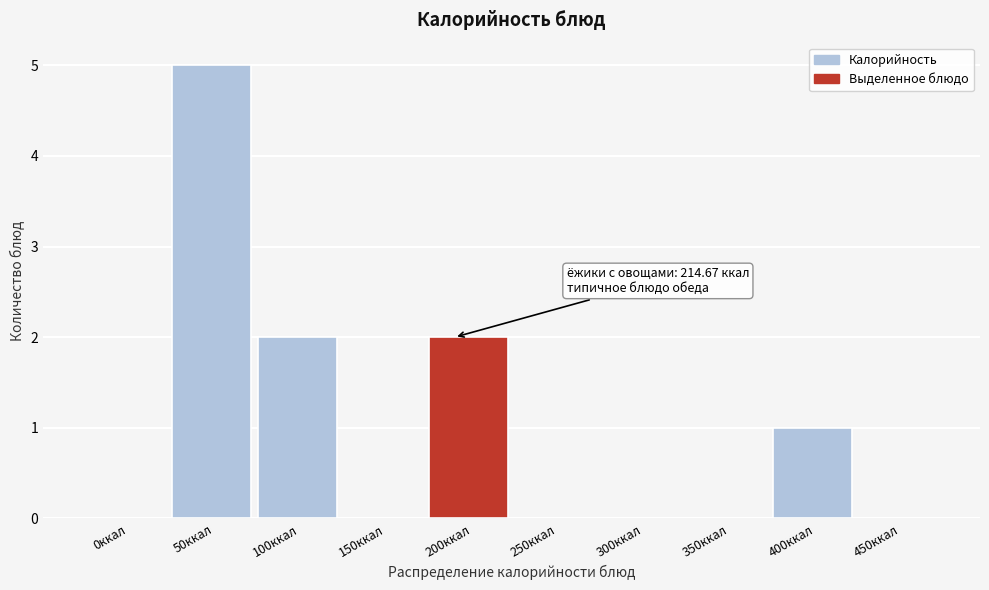

Reading right to left, what are all the values shown in this chart?

450ккал=0	400ккал=1	350ккал=0	300ккал=0	250ккал=0	200ккал=2	150ккал=0	100ккал=2	50ккал=5	0ккал=0